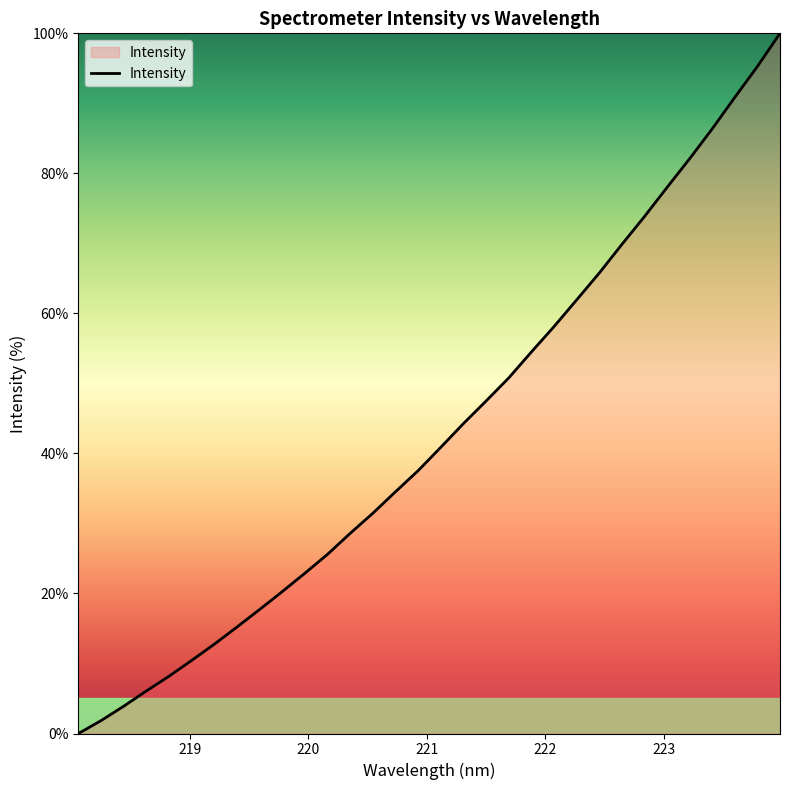

What is the greatest value displayed?

100.0